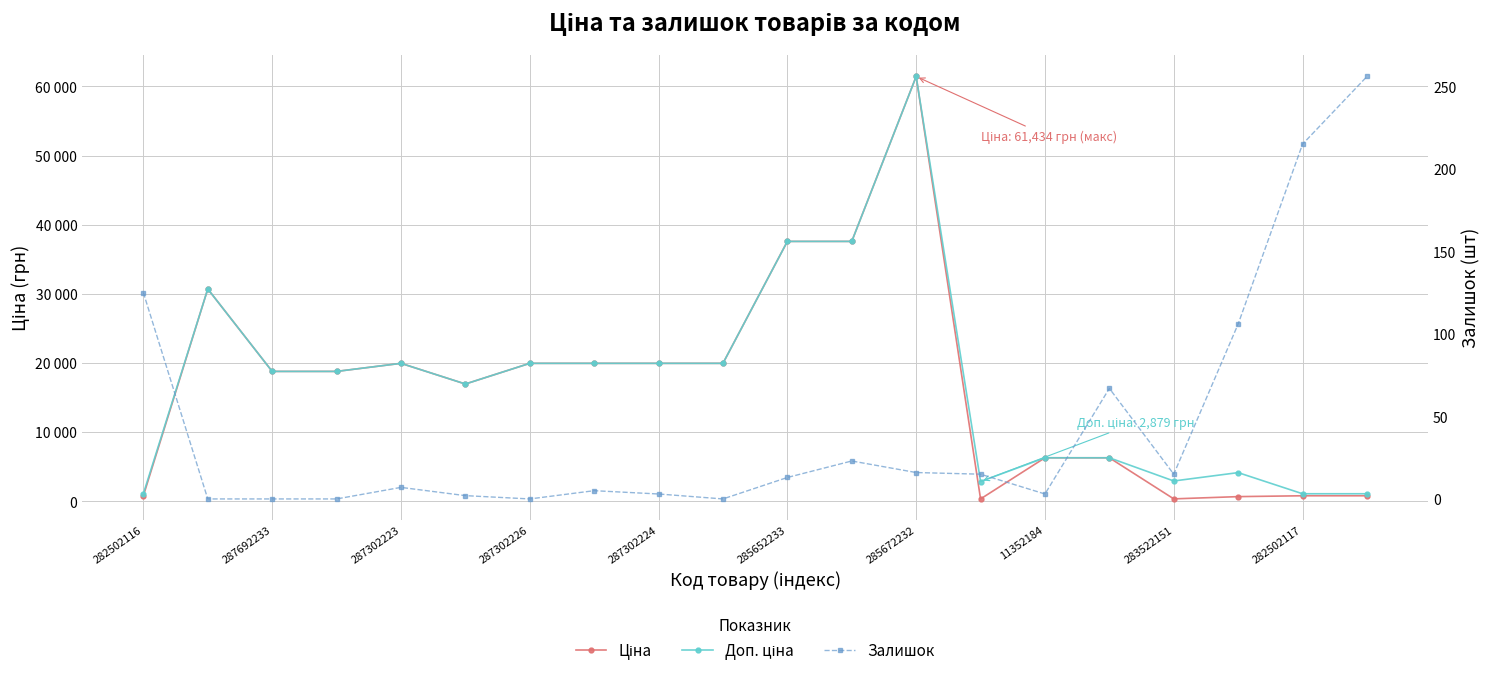

List the series in order of their peak value, highest first.

Ціна, Доп. ціна, Залишок